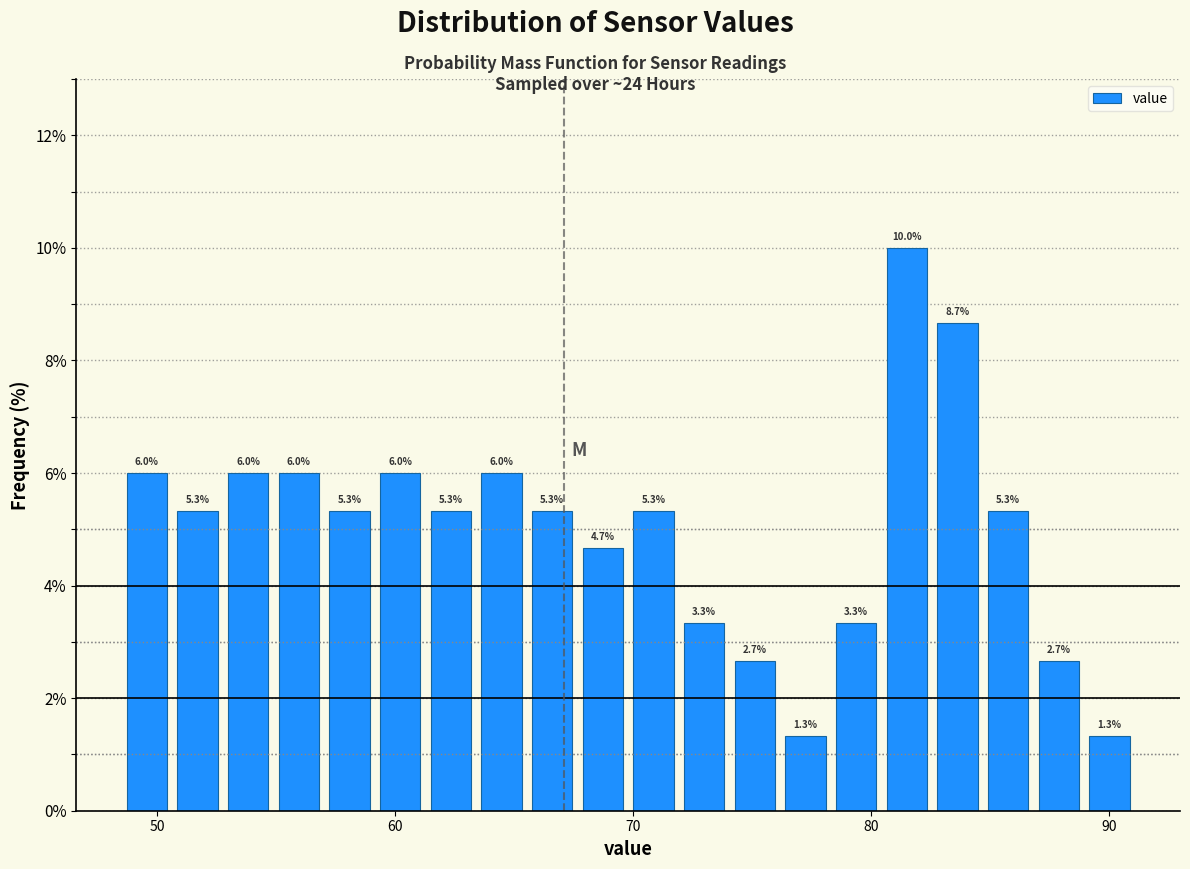

Read against the x-axis, roughly where is the centre of the tallest bar?

81